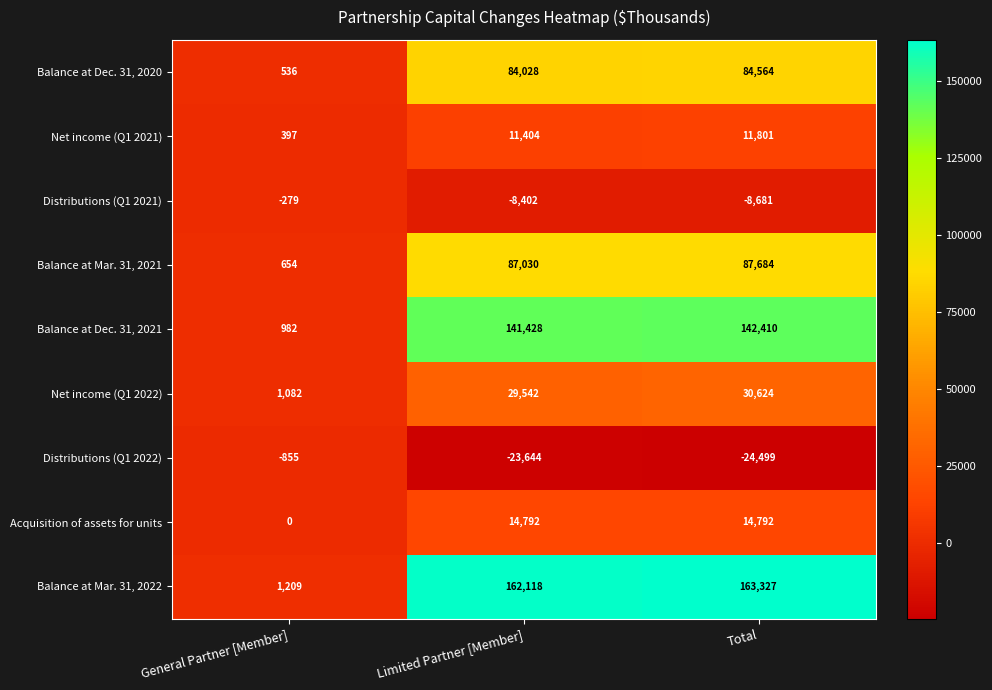

Which label corresponds to the smallest value in the chart?

Total